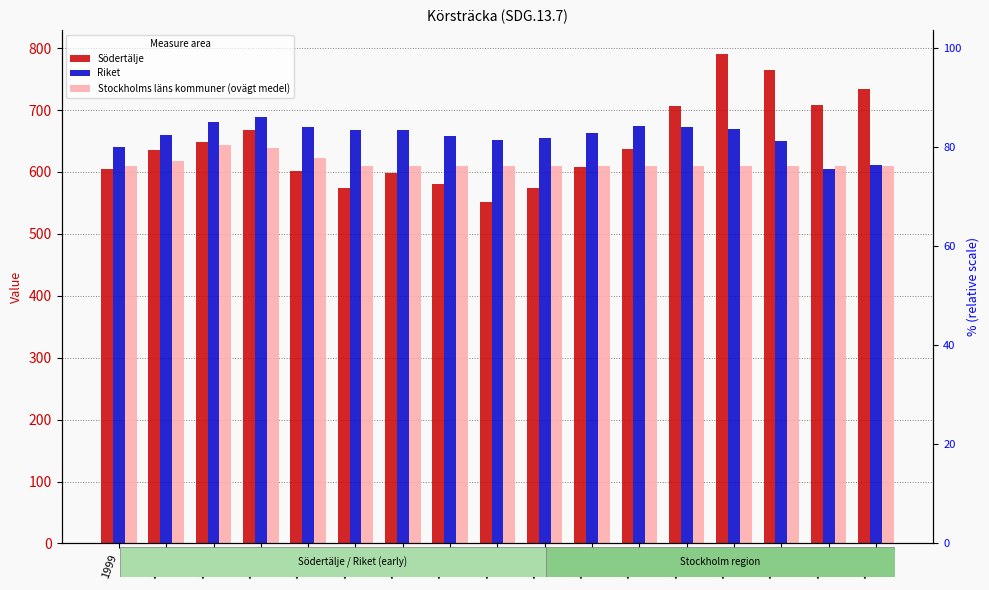

What is the approximate value of Stockholms läns kommuner (ovägt medel) at 2016?

609.0